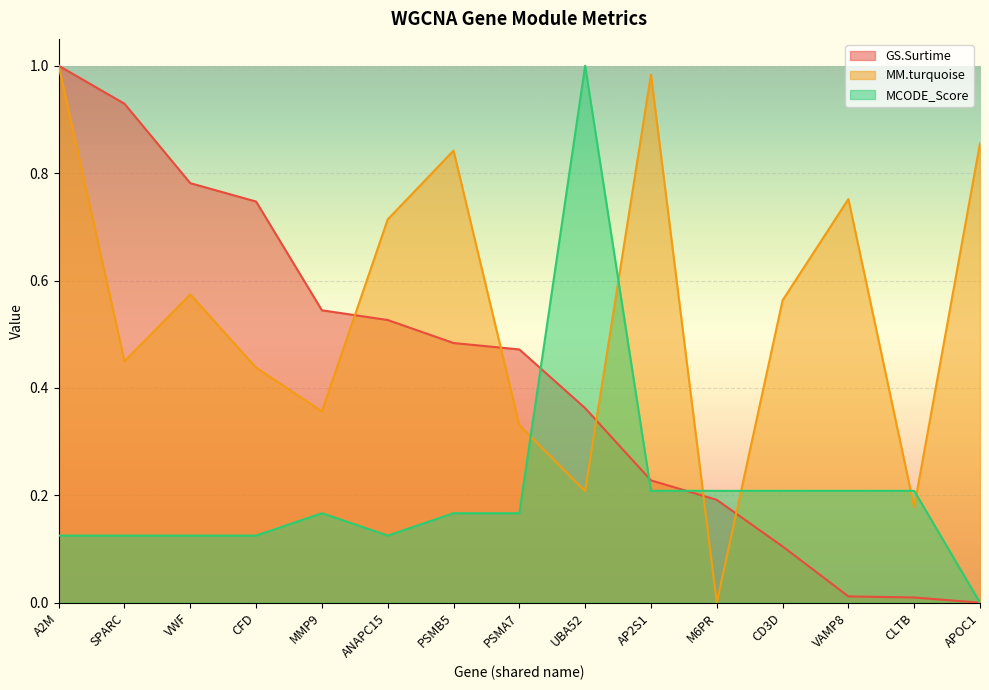

Between SPARC and CD3D, which series saw the biggest shift?

GS.Surtime